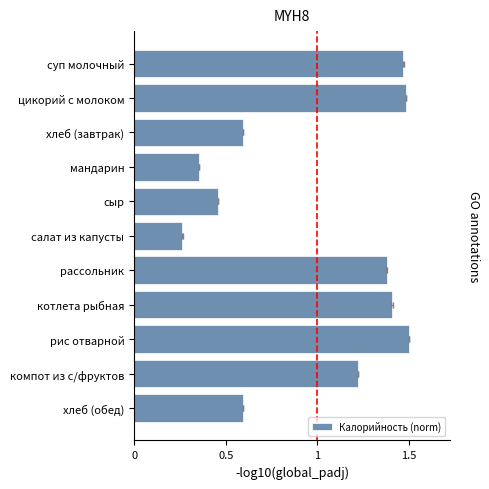

The value at рис отварной is 1.5. True or false?

True